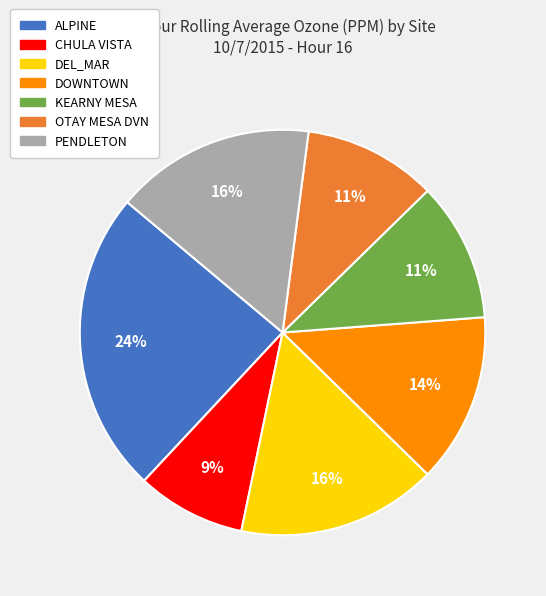

Between DEL_MAR and CHULA VISTA, which is larger?

DEL_MAR